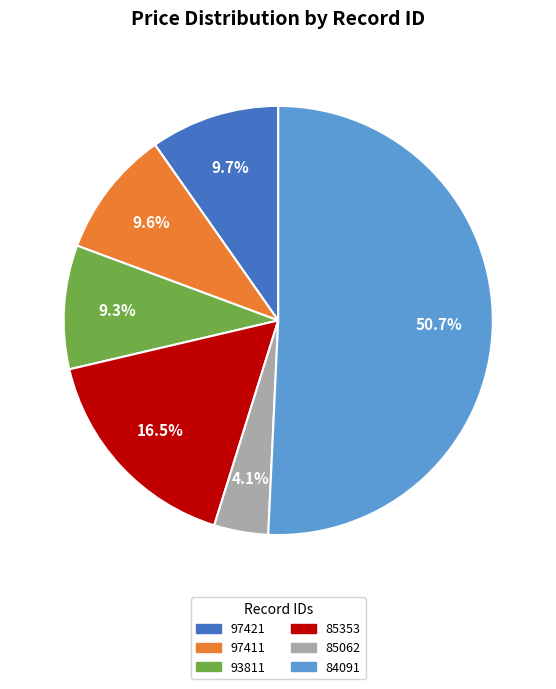

The 93811 slice represents 9% of the pie. True or false?

True